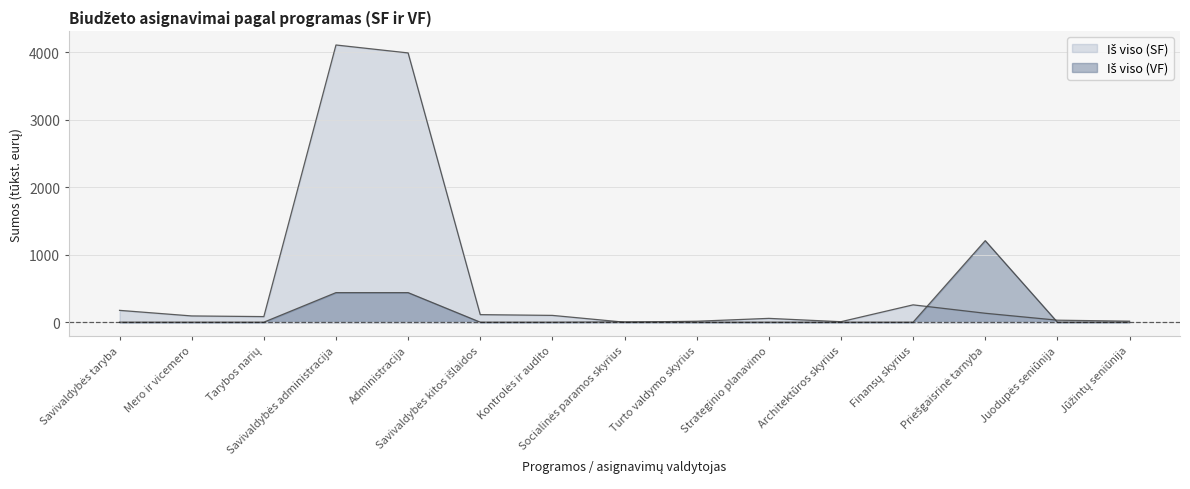

What is the difference between the highest and lowest values at Savivaldybės administracija?

3671.6